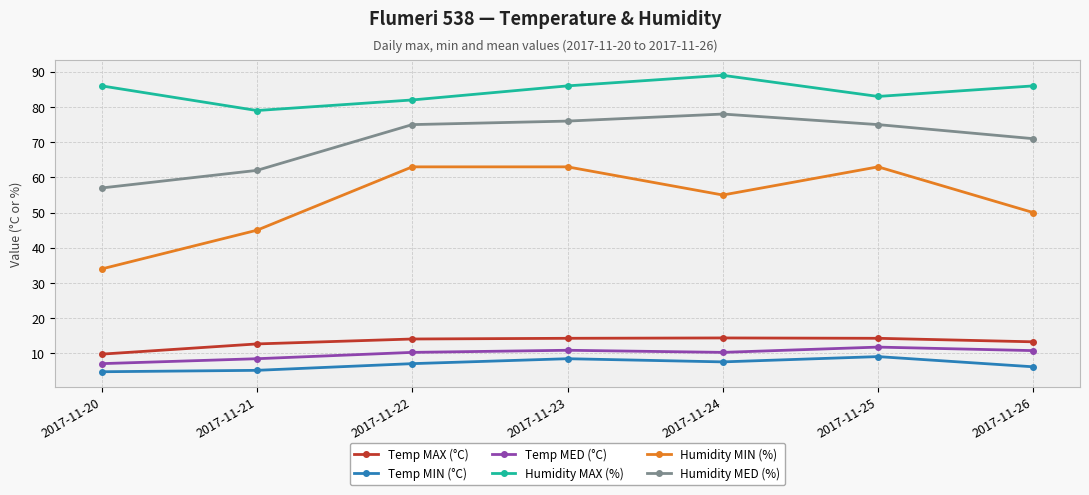

The value of Temp MED (°C) at 2017-11-26 is 10.8. True or false?

True